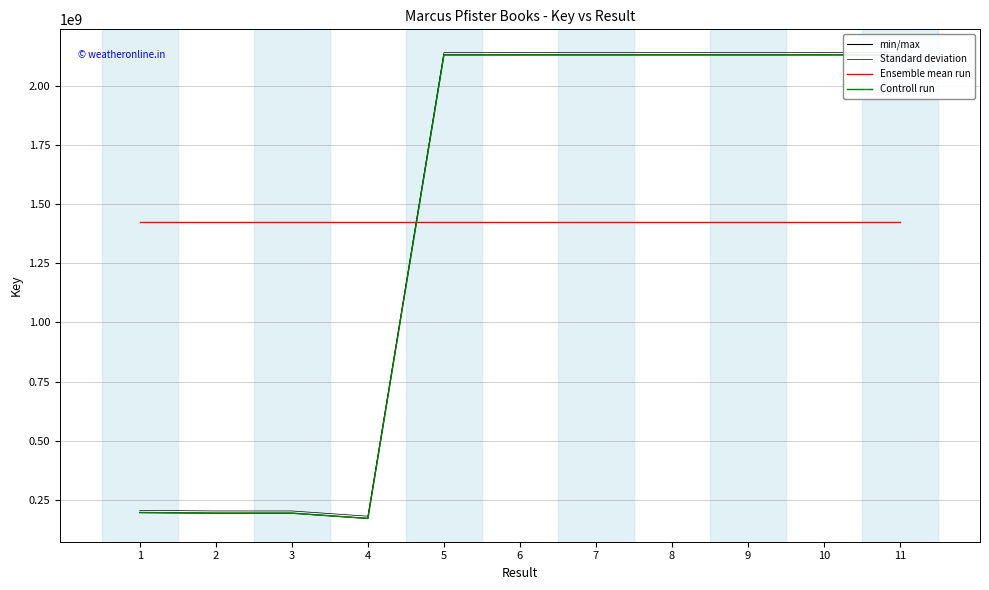

How many lines are shown in the chart?

4